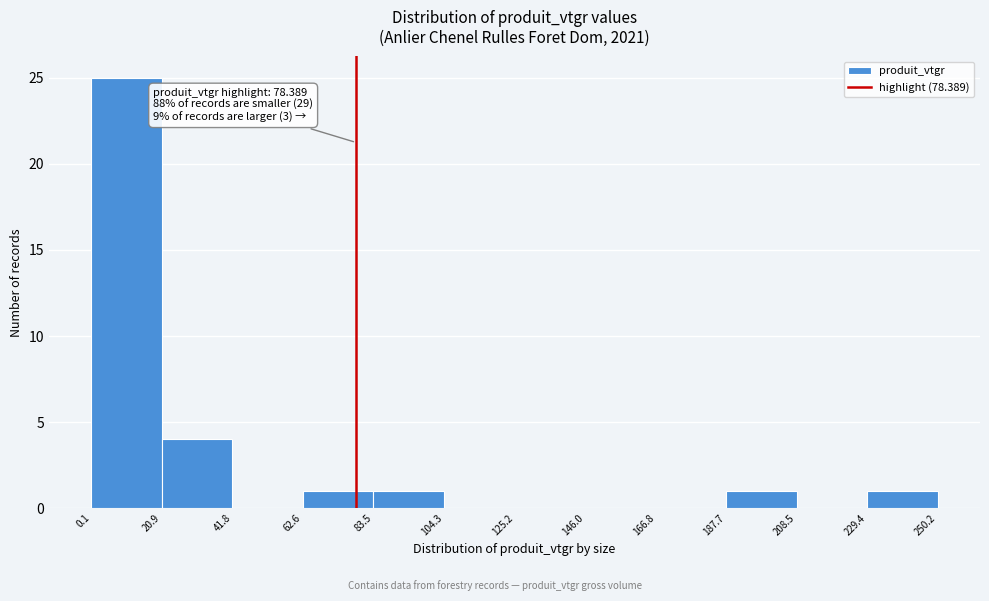

Over which range of the x-axis is the bar tallest?

0.1 to 20.9